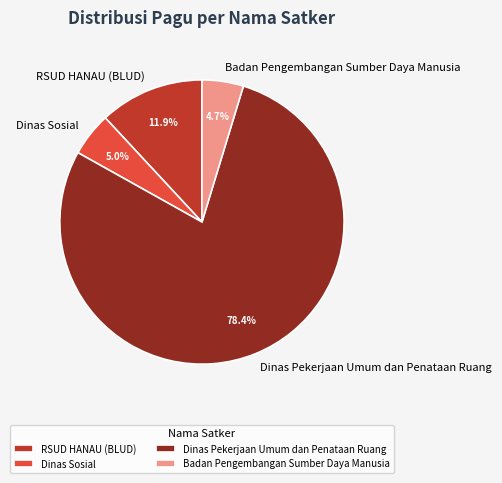

To the nearest percent, what is the difference between the Badan Pengembangan Sumber Daya Manusia and RSUD HANAU (BLUD) slice percentages?

7%